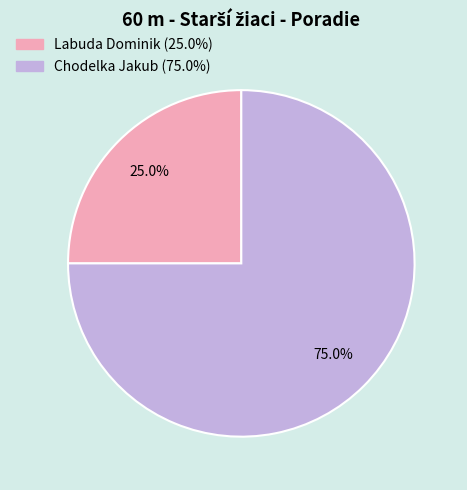

Rank the categories by value from highest to lowest.

Chodelka Jakub, Labuda Dominik